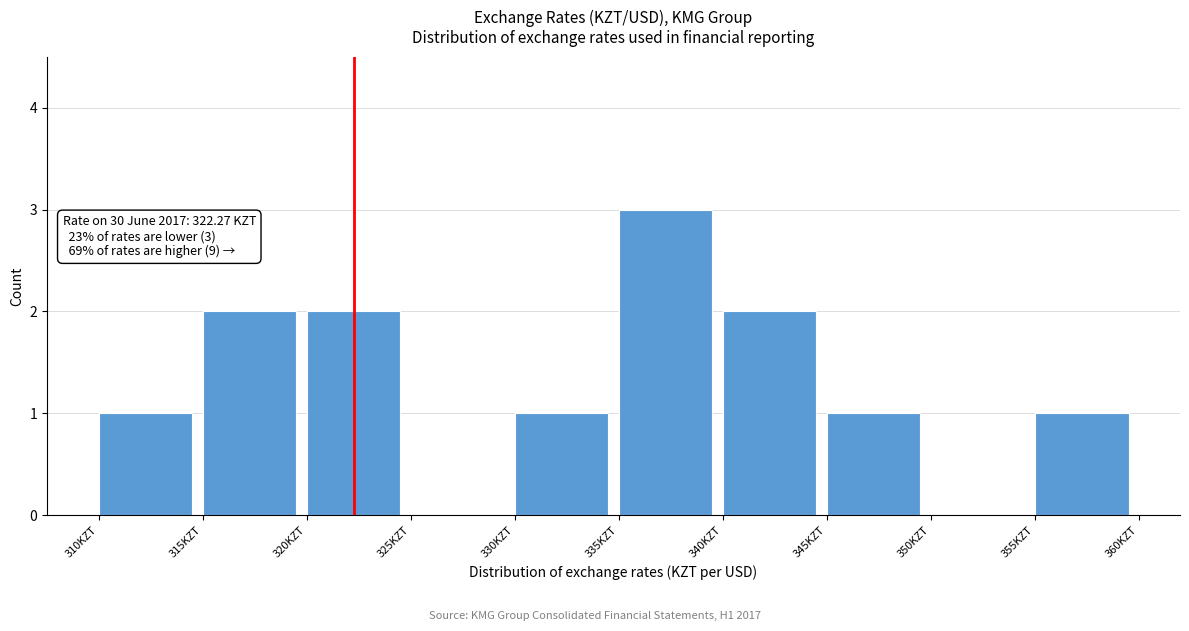

Which range on the x-axis has the tallest bar?

335 to 340